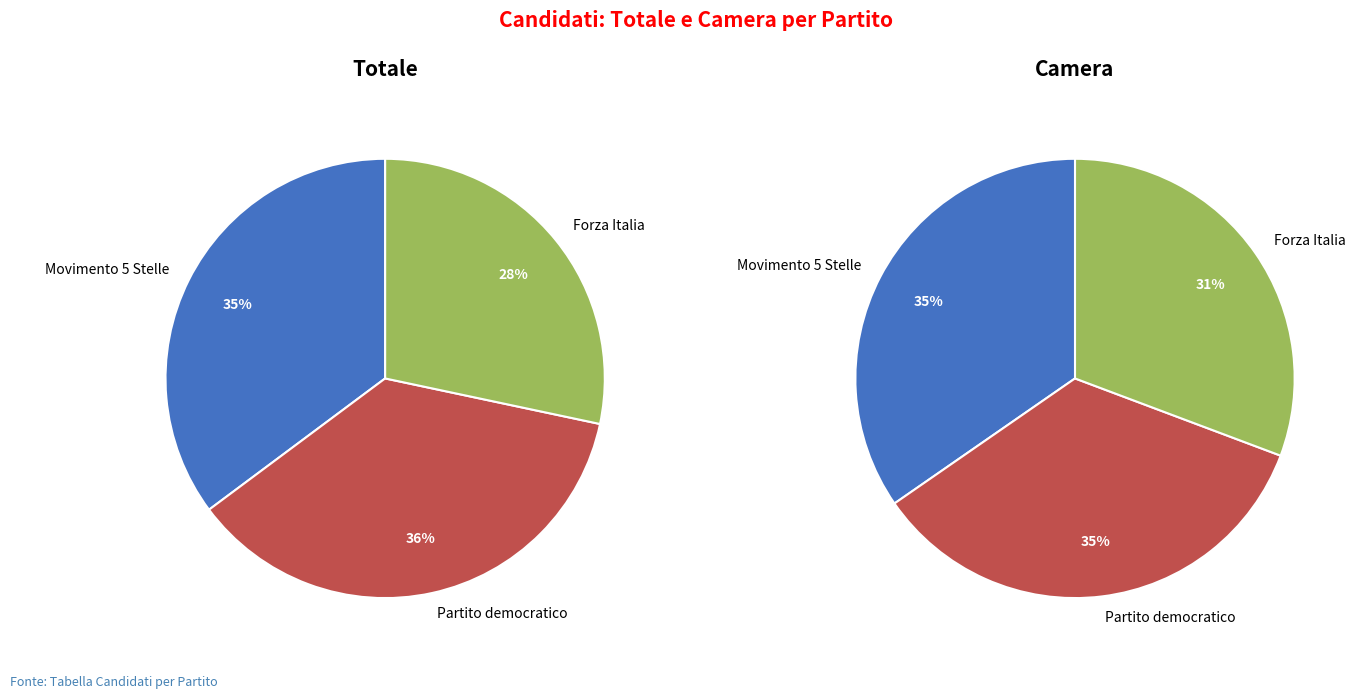

What percentage is the Camera slice, to the nearest percent?

32%